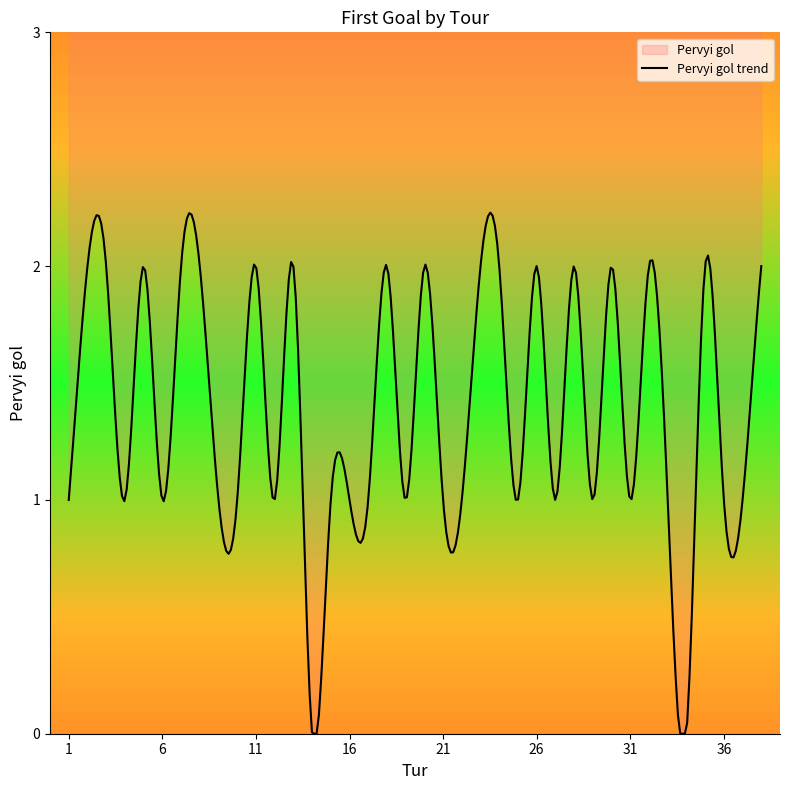

How many values are between 1 and 2?

36